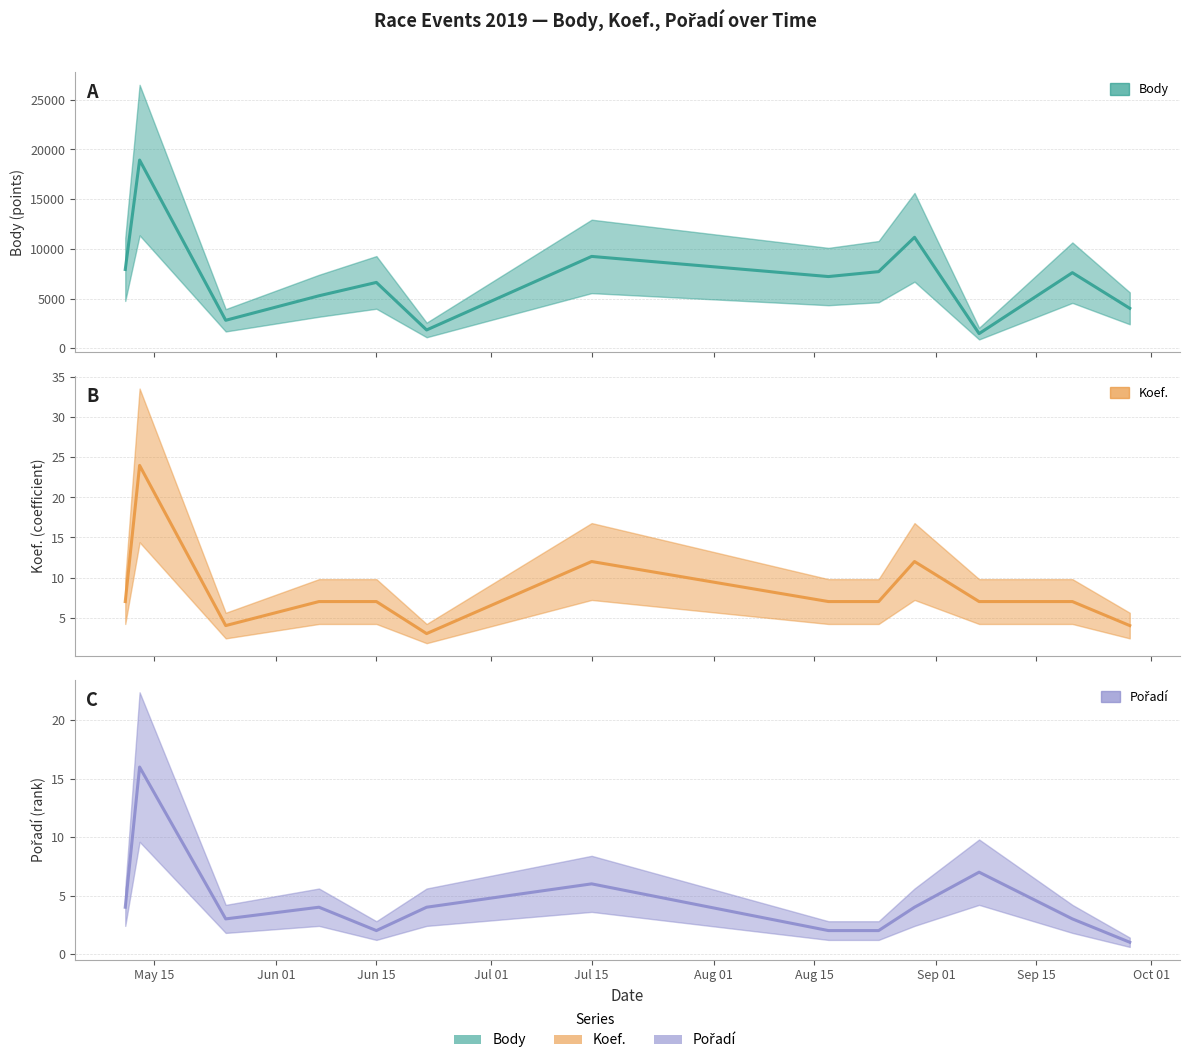

The value of Body at 2019-09-20 is 5123. True or false?

False